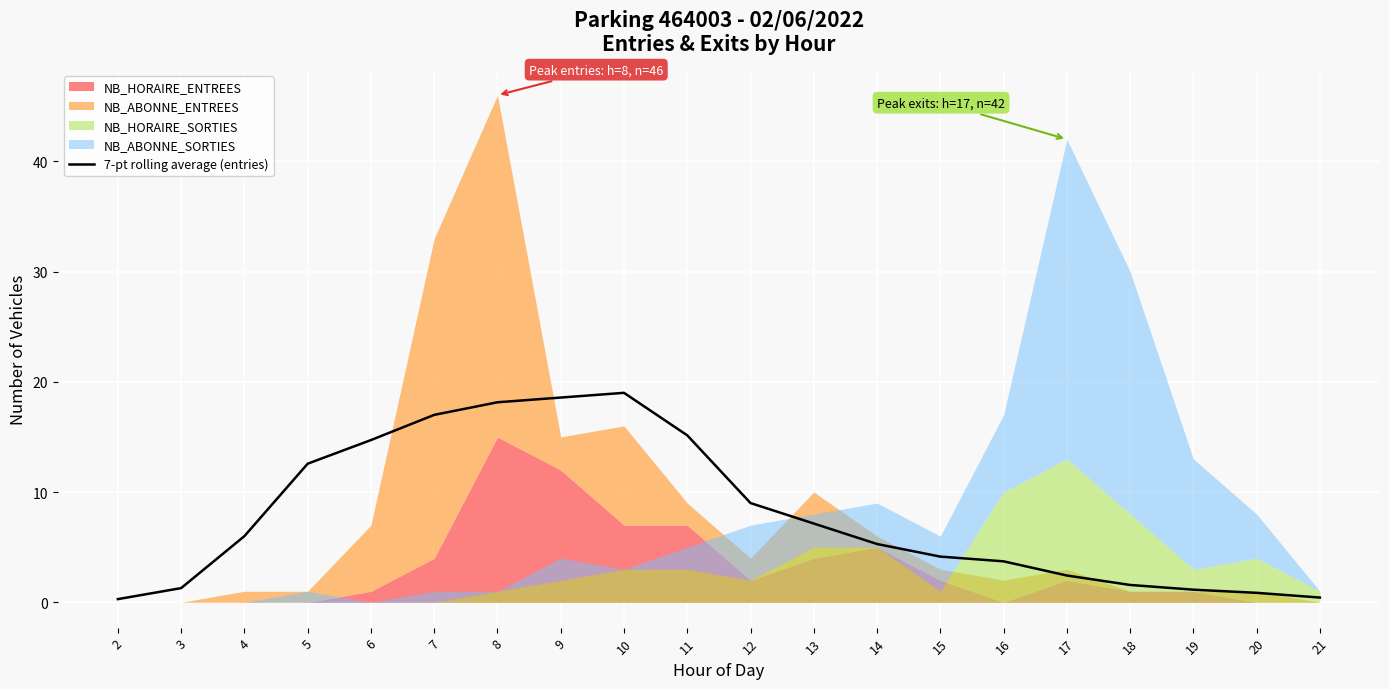

Is it true that the value at 6 is 14.7?

True